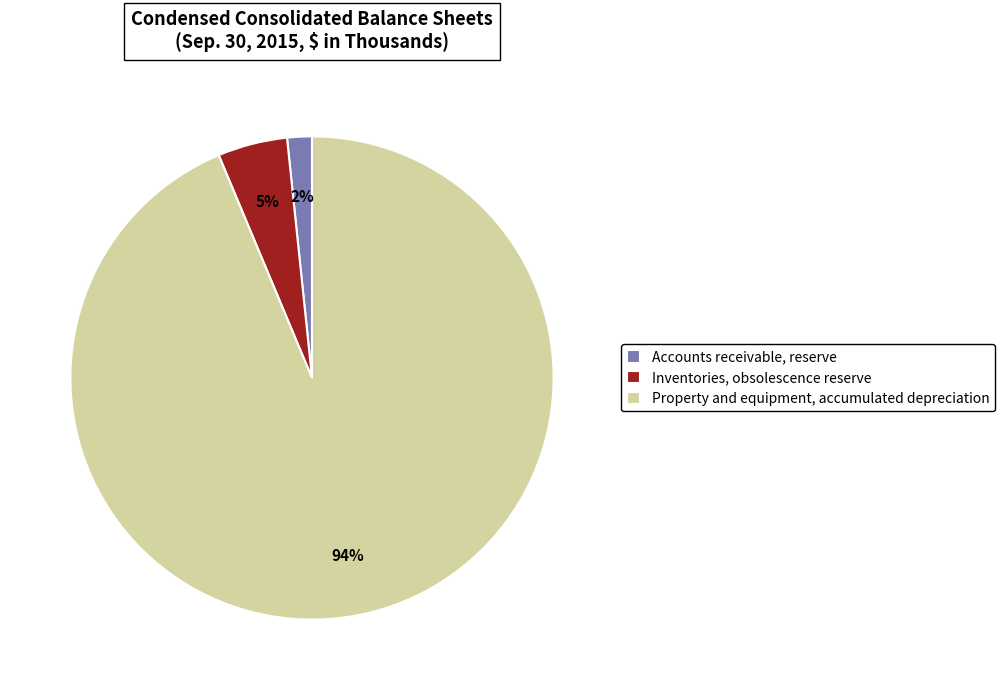

Is it true that Property and equipment, accumulated depreciation is 94% of the pie?

True